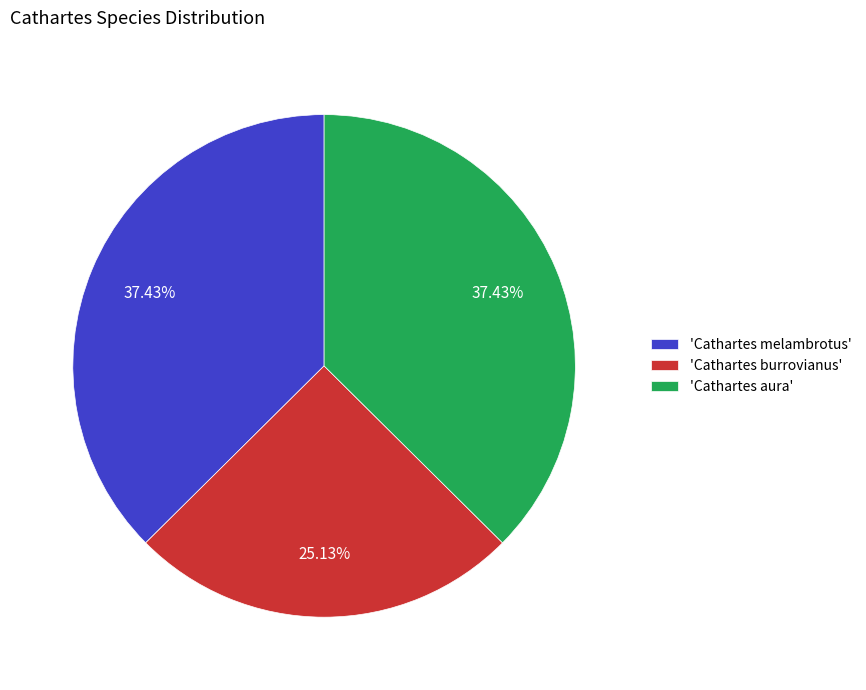

To the nearest percent, what is the average slice percentage?

33%